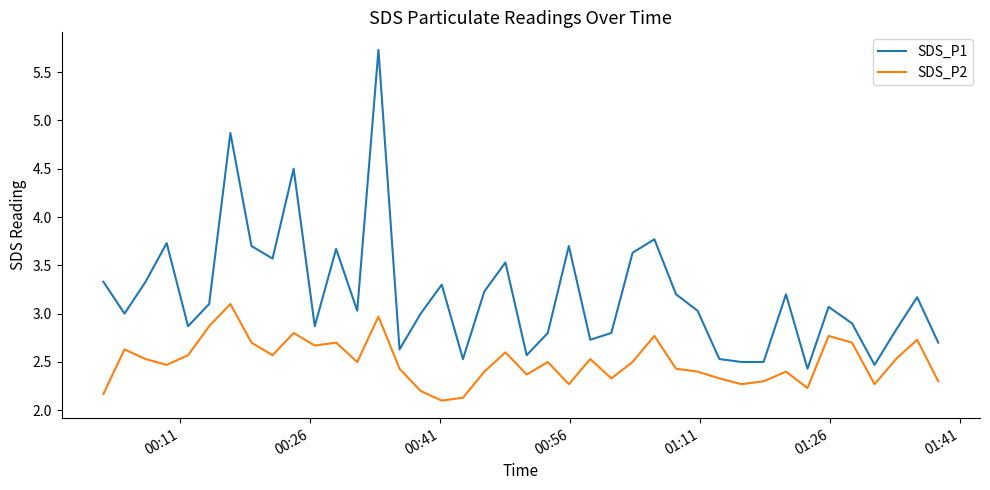

What is the difference between the maximum and minimum values in the SDS_P1 series?

3.3